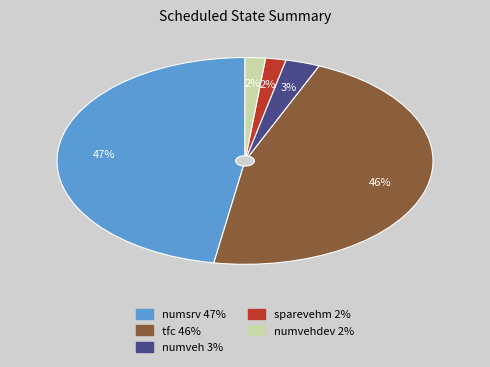

Does any single category account for the majority?

No